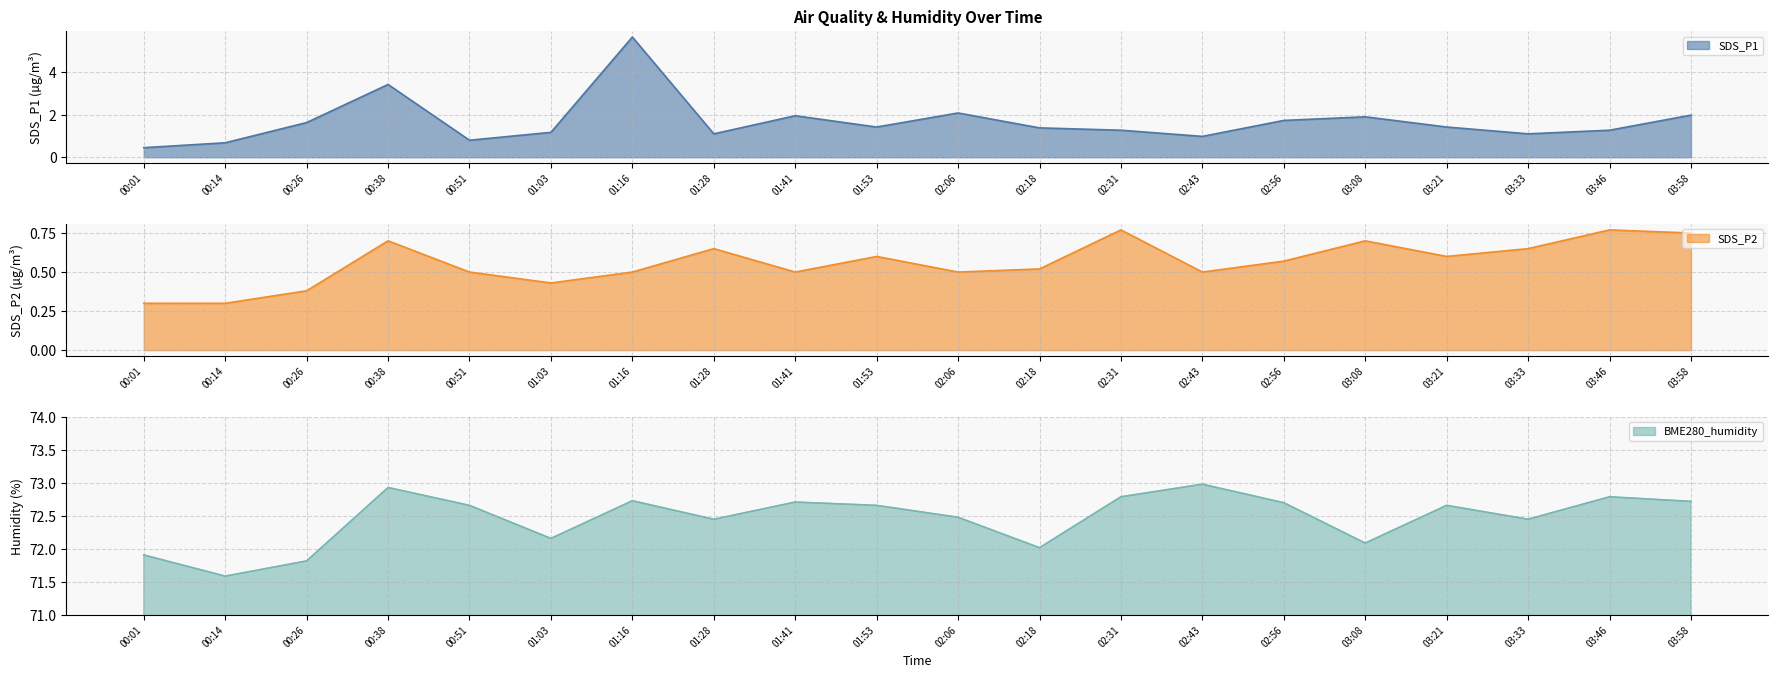

How many interior local peaks does the SDS_P2 series have?

6